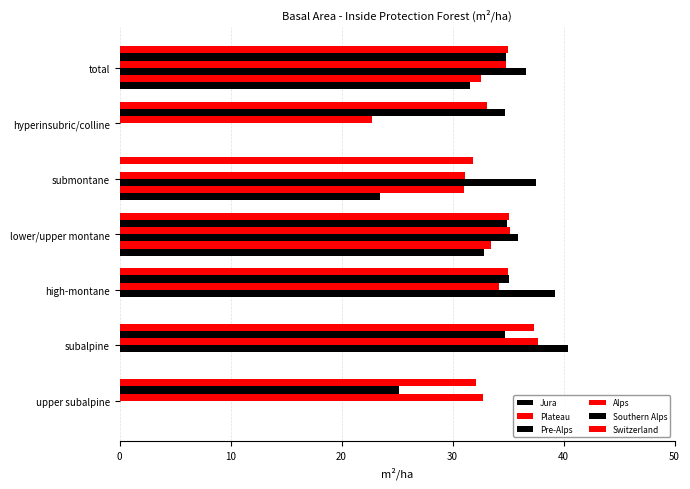

What is the maximum value shown in the chart?

40.4